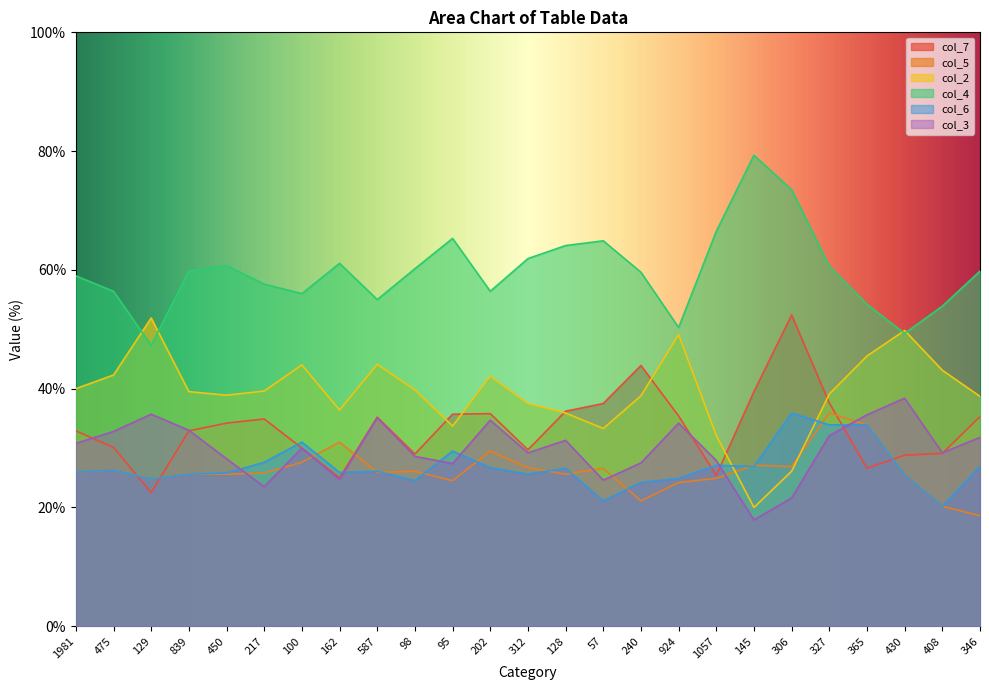

What value does the col_6 series have at 312?

25.6